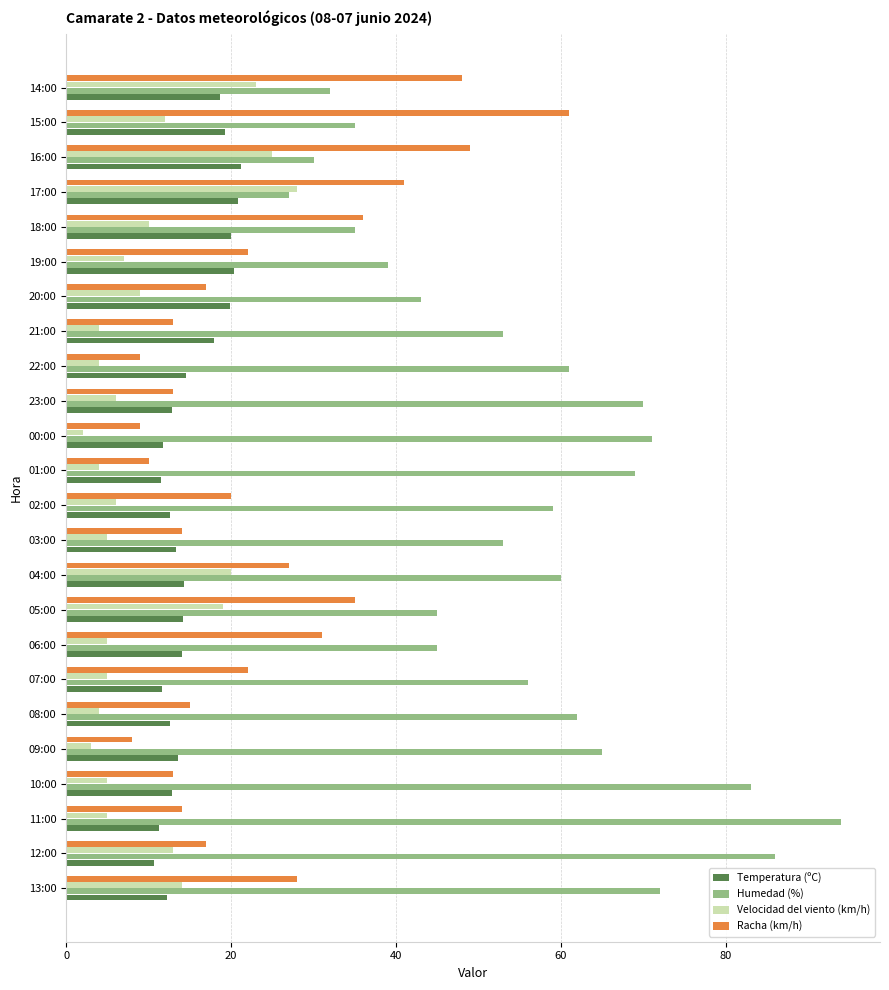

What is the difference between the second highest and second lowest values in the Humedad (%) series?

56.0